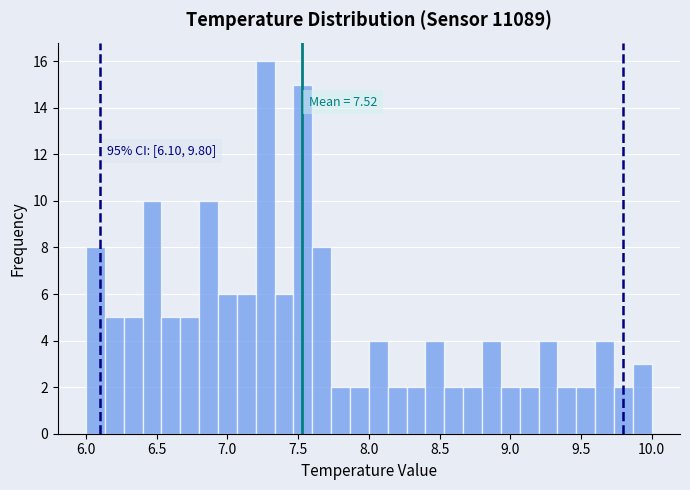

Read against the x-axis, roughly where is the centre of the tallest bar?

7.25